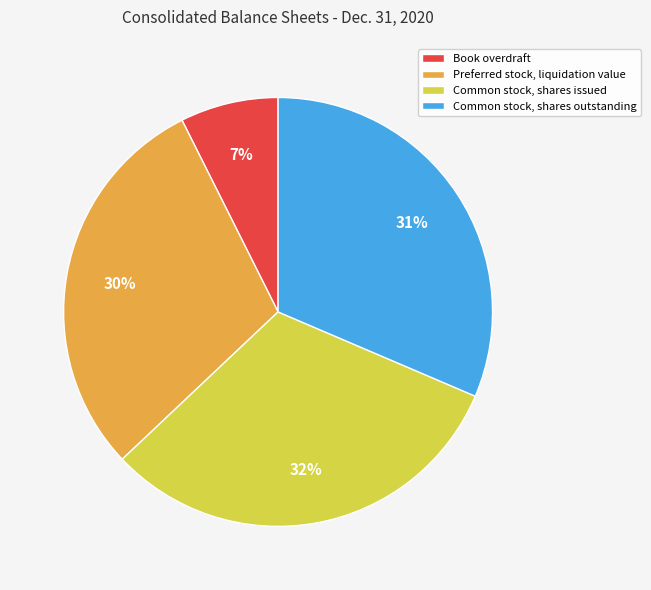

What percentage is the Common stock, shares outstanding slice, to the nearest percent?

31%